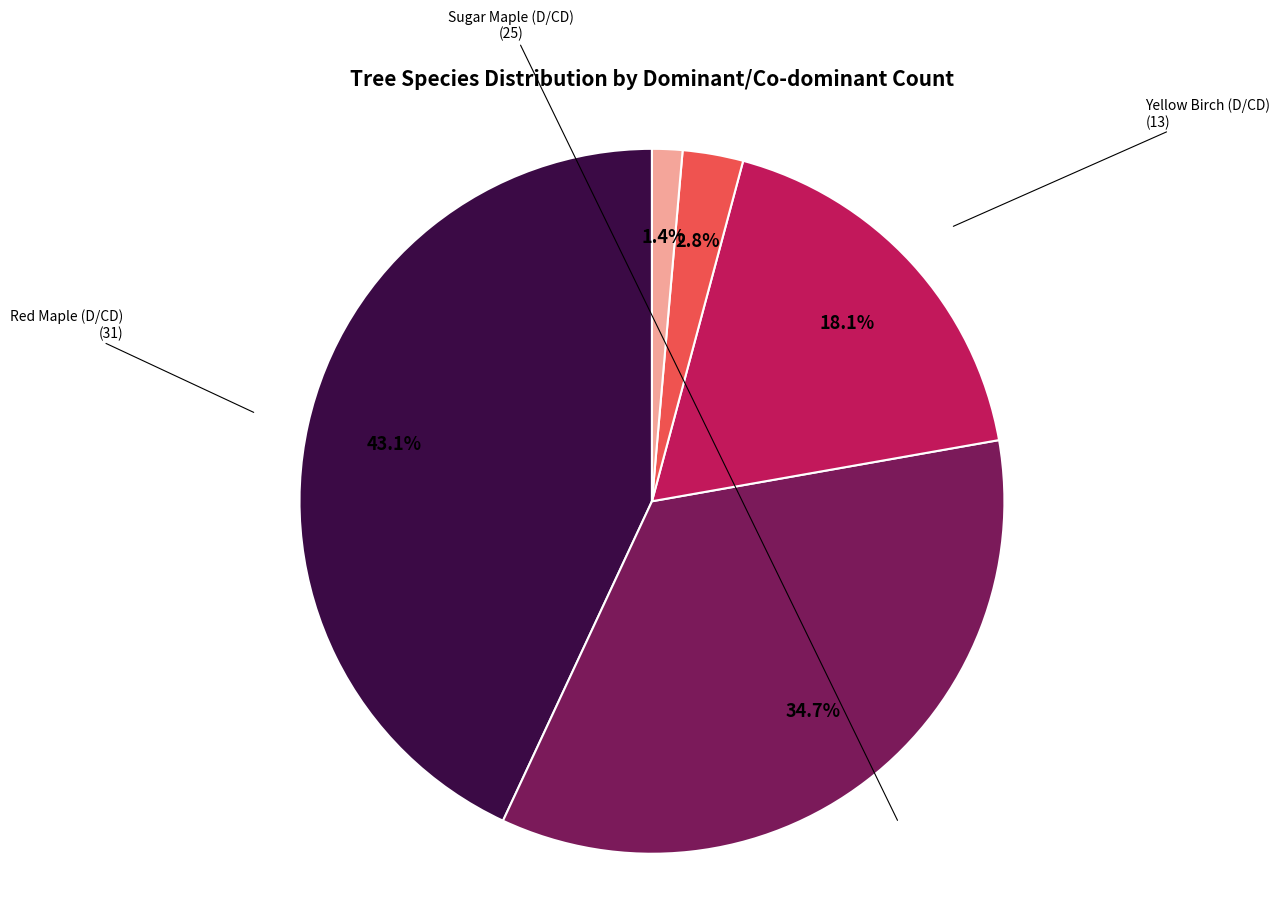

What is the ratio of the value at Spruce (D/CD) to the value at American Beech (D/CD)?

0.5